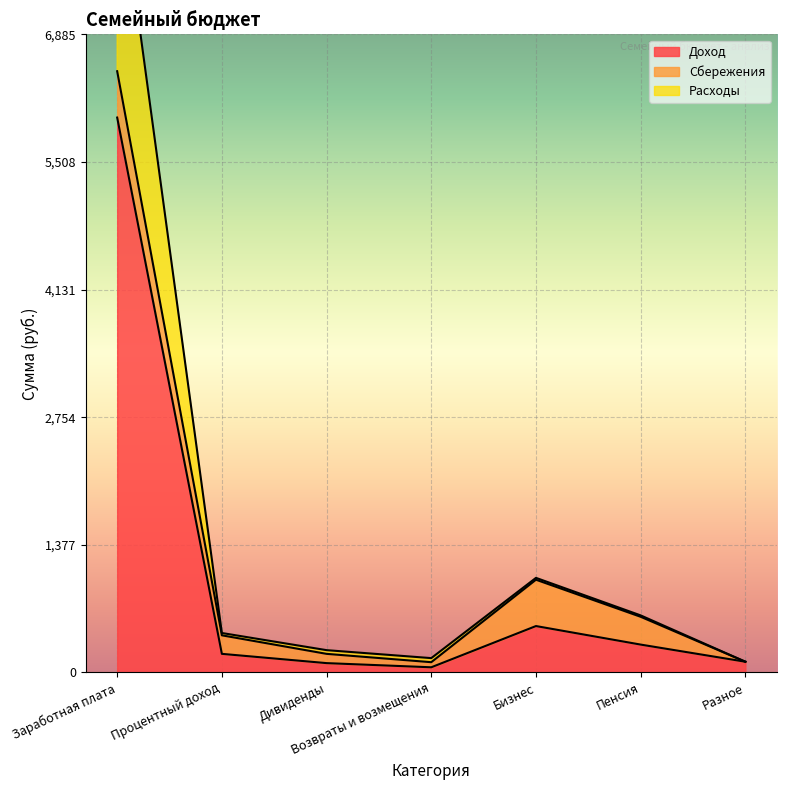

The Доход series shows 293 at Бизнес. True or false?

False